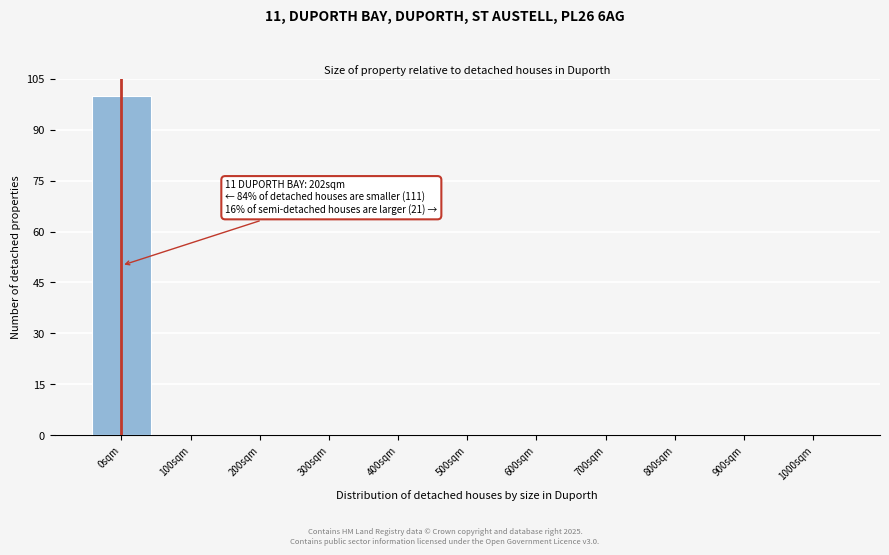

Reading left to right, list all the values displayed in this chart.

0sqm=100	100sqm=0	200sqm=0	300sqm=0	400sqm=0	500sqm=0	600sqm=0	700sqm=0	800sqm=0	900sqm=0	1000sqm=0